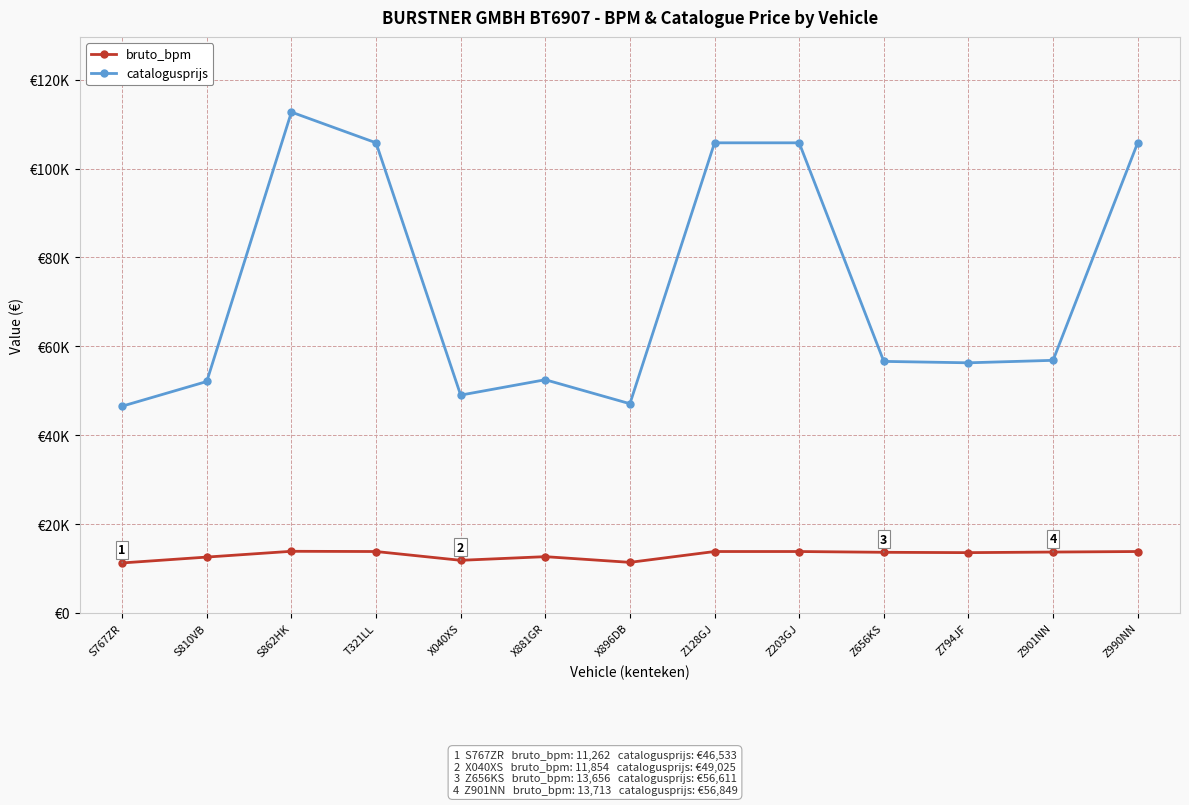

What are all the series names shown in the legend?

bruto_bpm, catalogusprijs